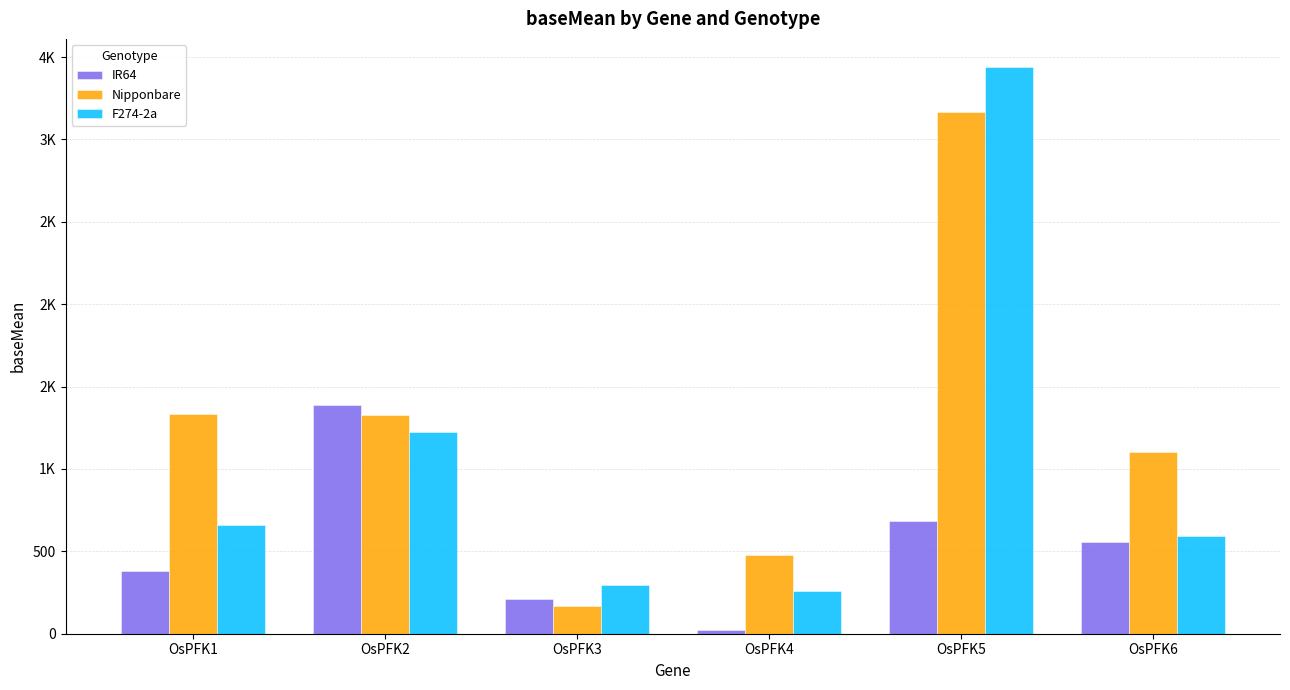

What are all the series names shown in the legend?

IR64, Nipponbare, F274-2a